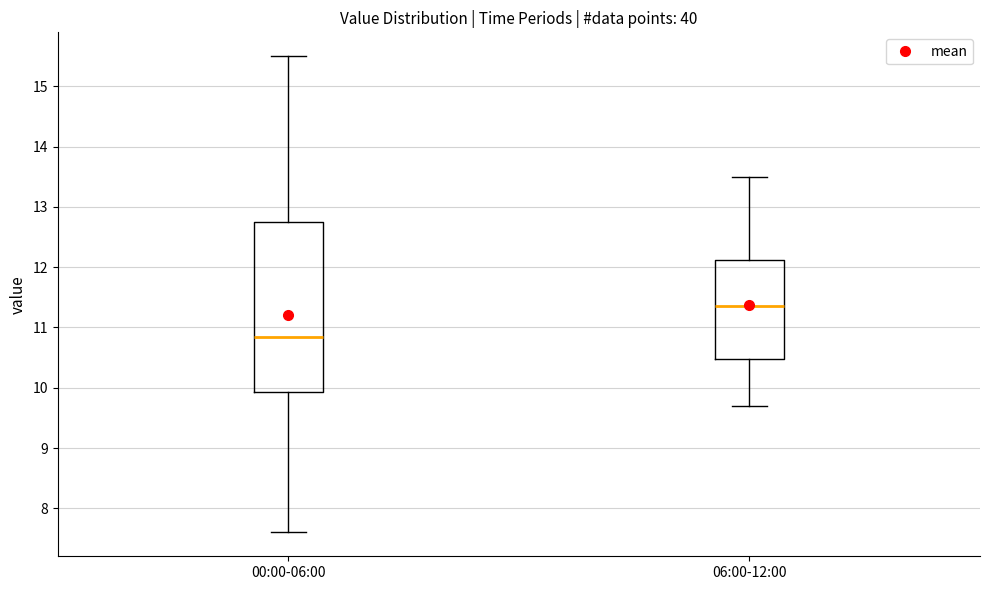

Reading left to right, read every box against the y-axis: the position of its median line, the range the box covers, and the ends of its whiskers. The values are not printed on the chart, so give them approximately, as read against the axis.

00:00-06:00: median 10.9, box 9.9 to 12.7, whiskers 7.6 to 15.5
06:00-12:00: median 11.4, box 10.5 to 12.1, whiskers 9.7 to 13.5